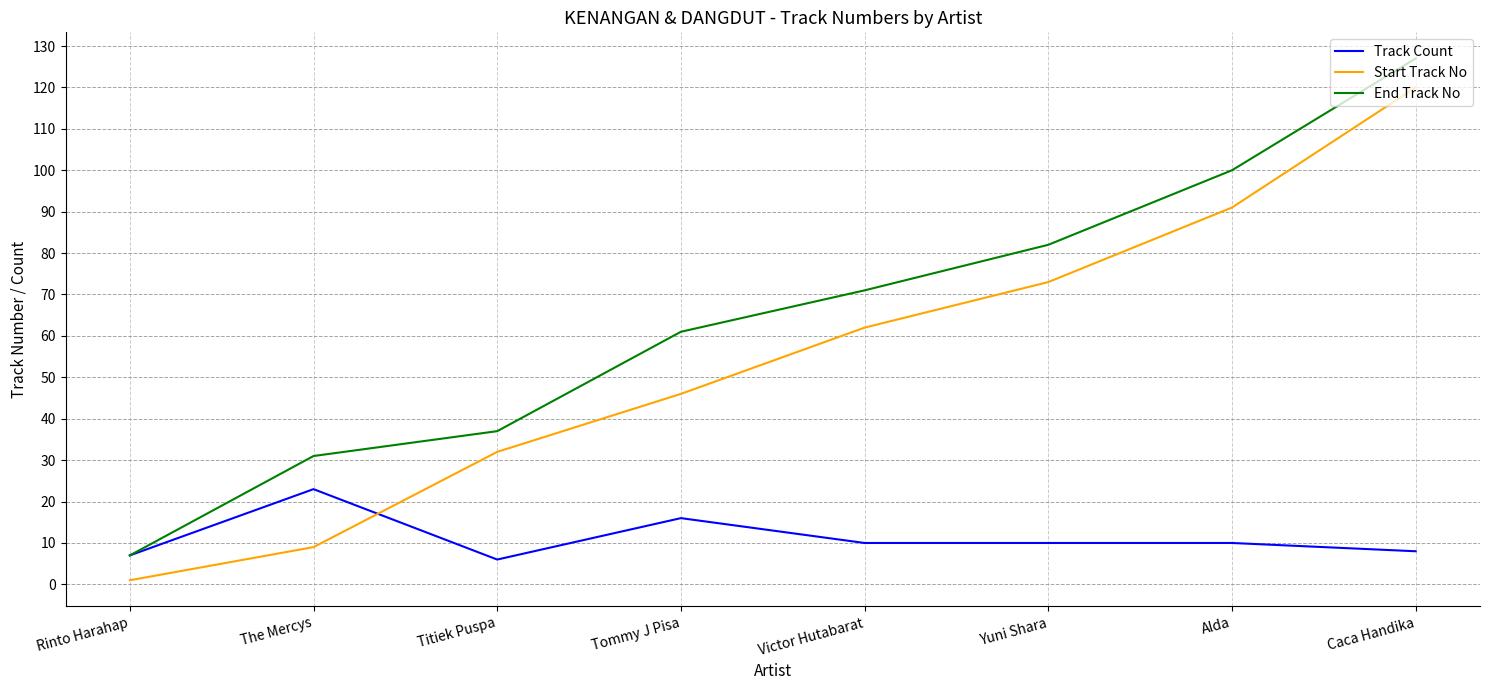

What is the sum of all End Track No values?

516